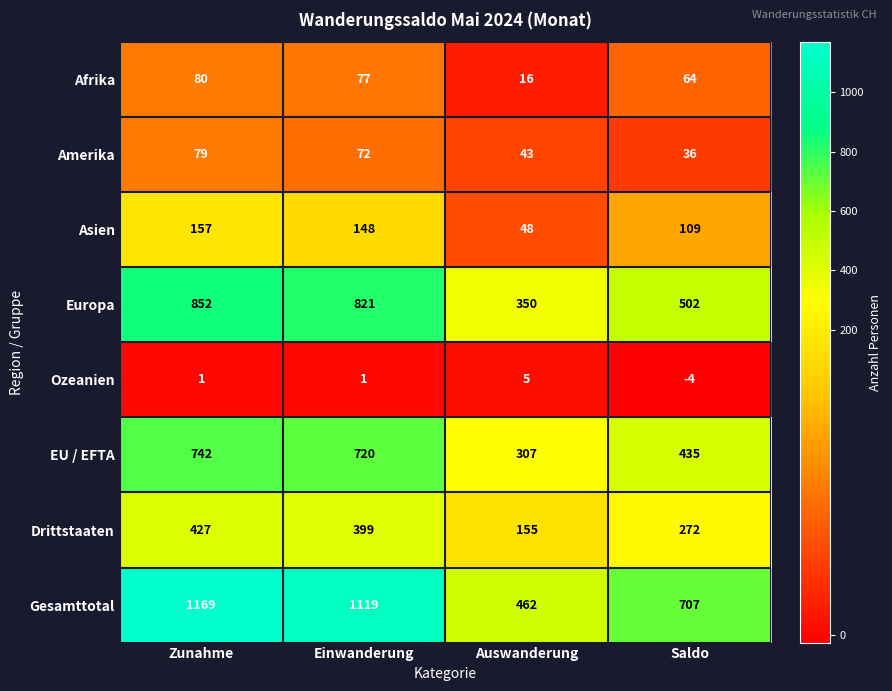

Read the Gesamttotal value at Saldo, to the nearest 10.

710